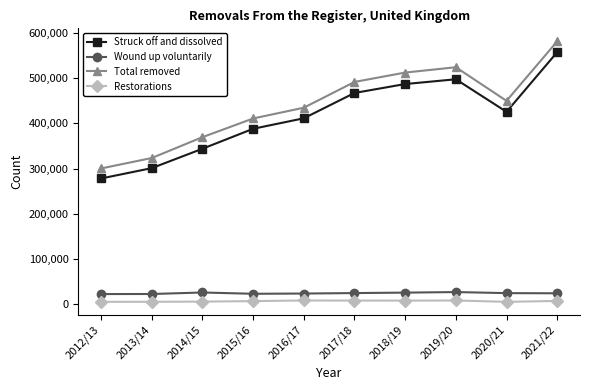

What is the minimum value shown in the chart?

4985